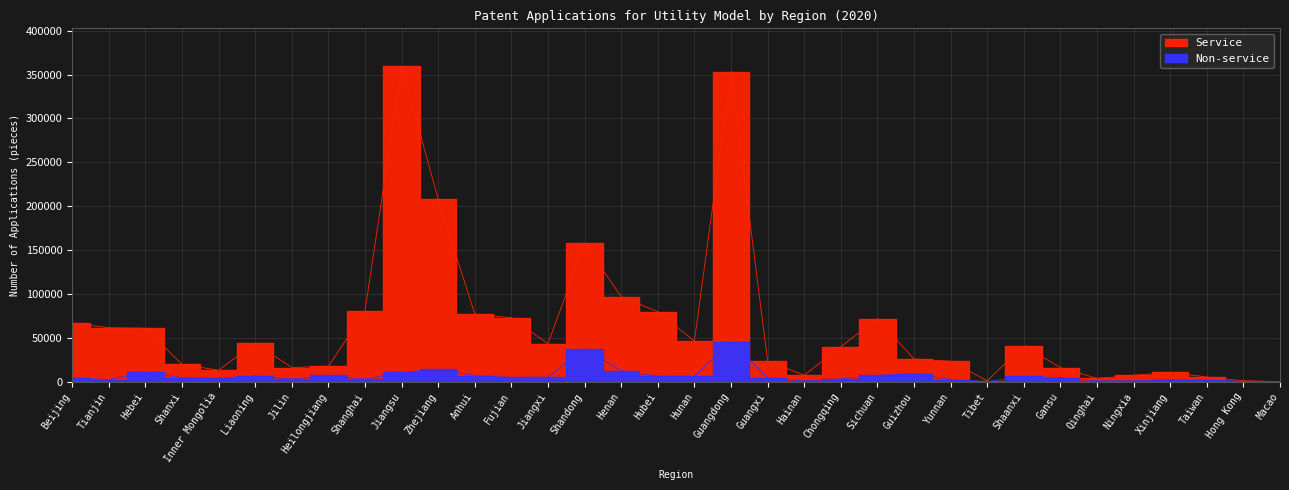

What is the value of the Non-service point at the 14th from the left?

4961